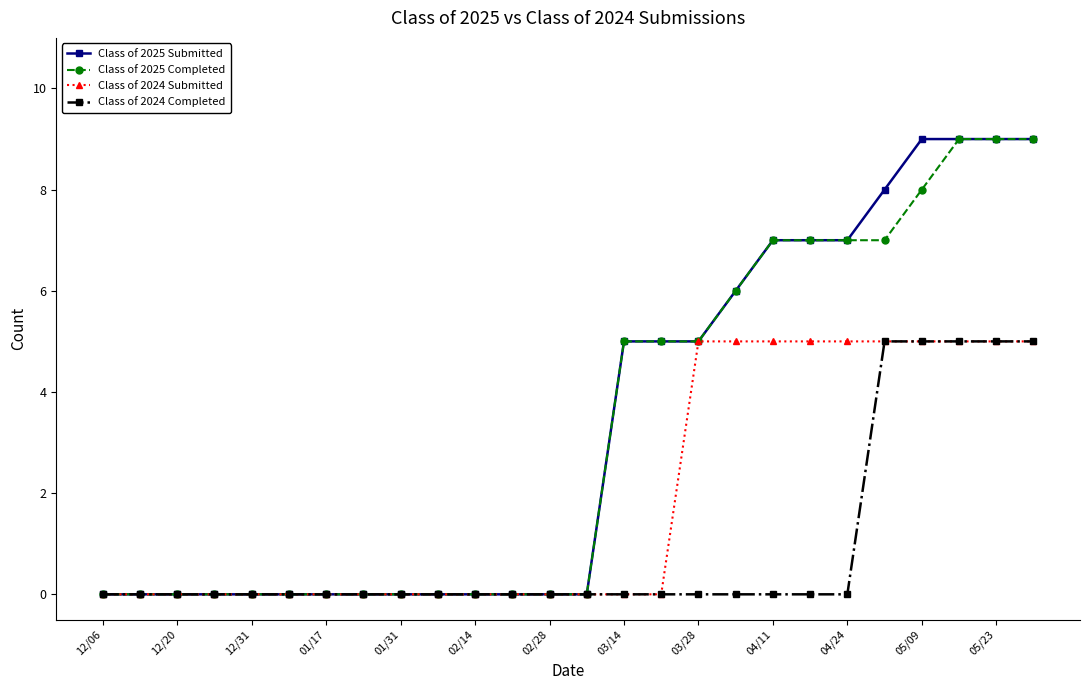

At how many categories does at least one series exceed 4?

12